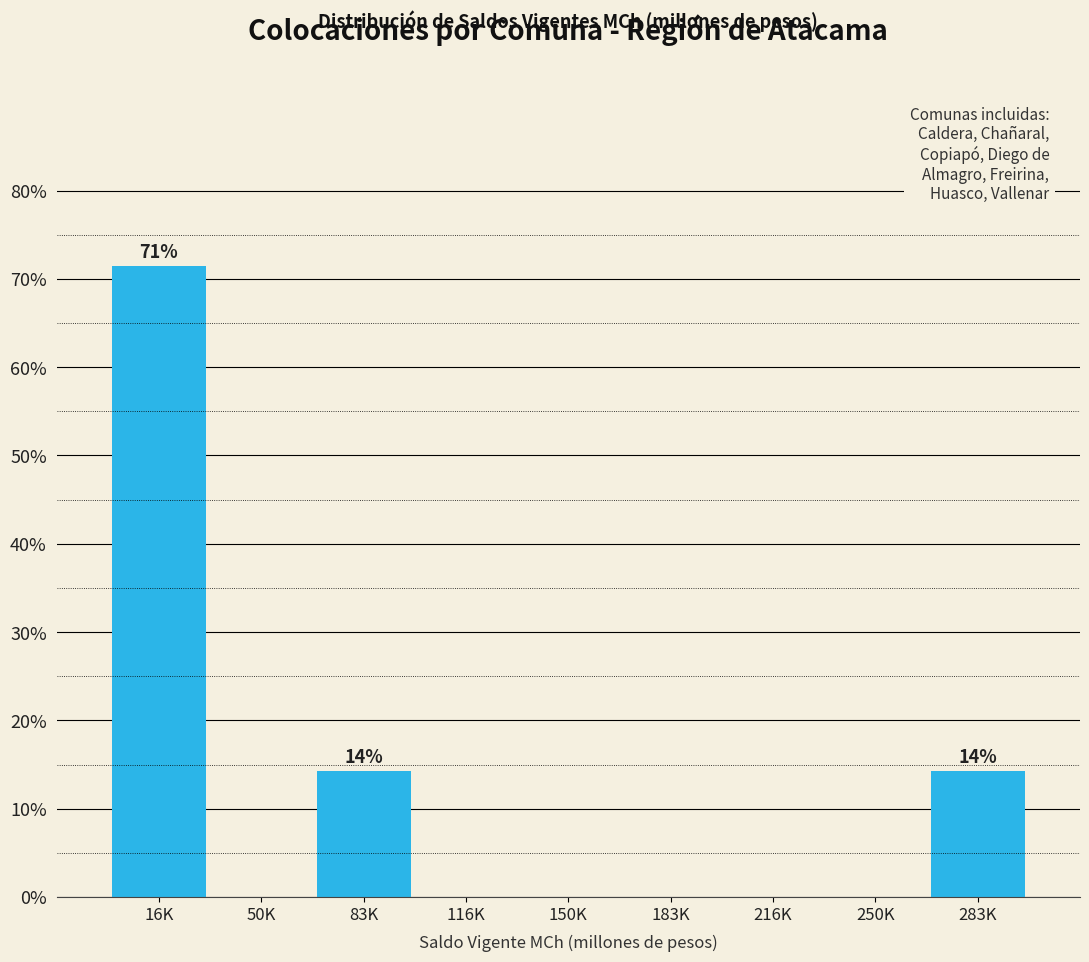

Which has a higher value, 16K or 150K?

16K